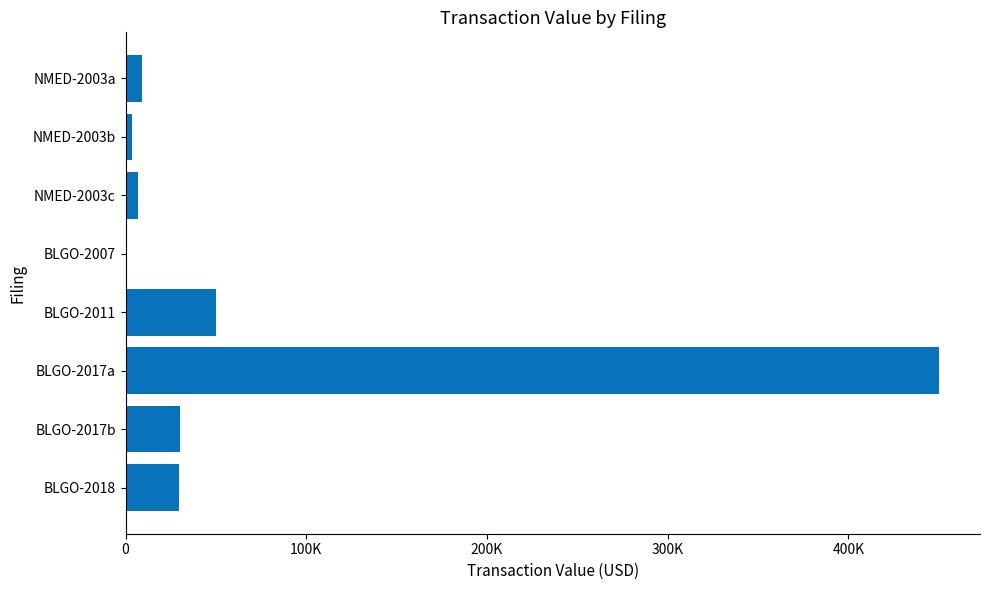

Are the bars horizontal?

Yes